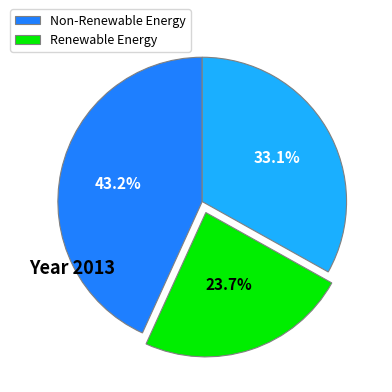

Is there any slice that represents more than half of the pie?

No